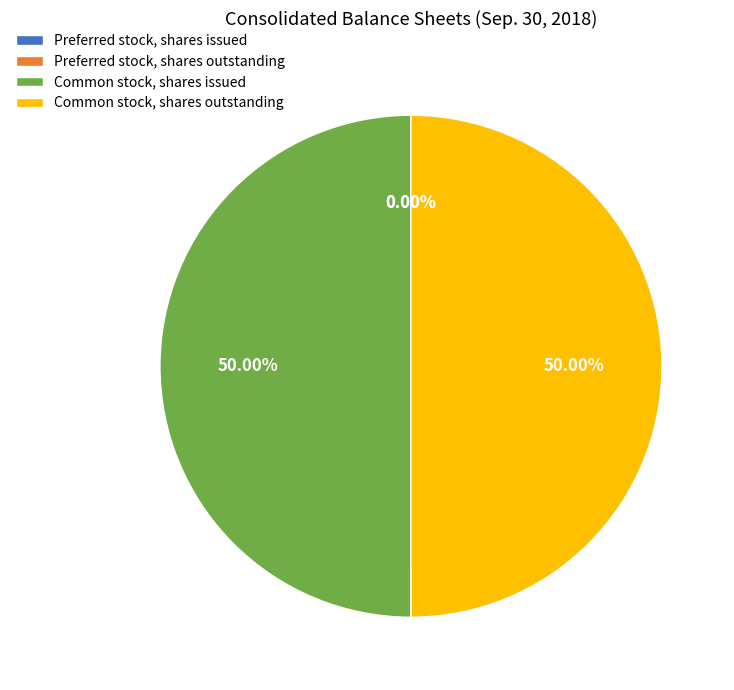

To the nearest percent, what portion does Common stock, shares outstanding represent?

50%